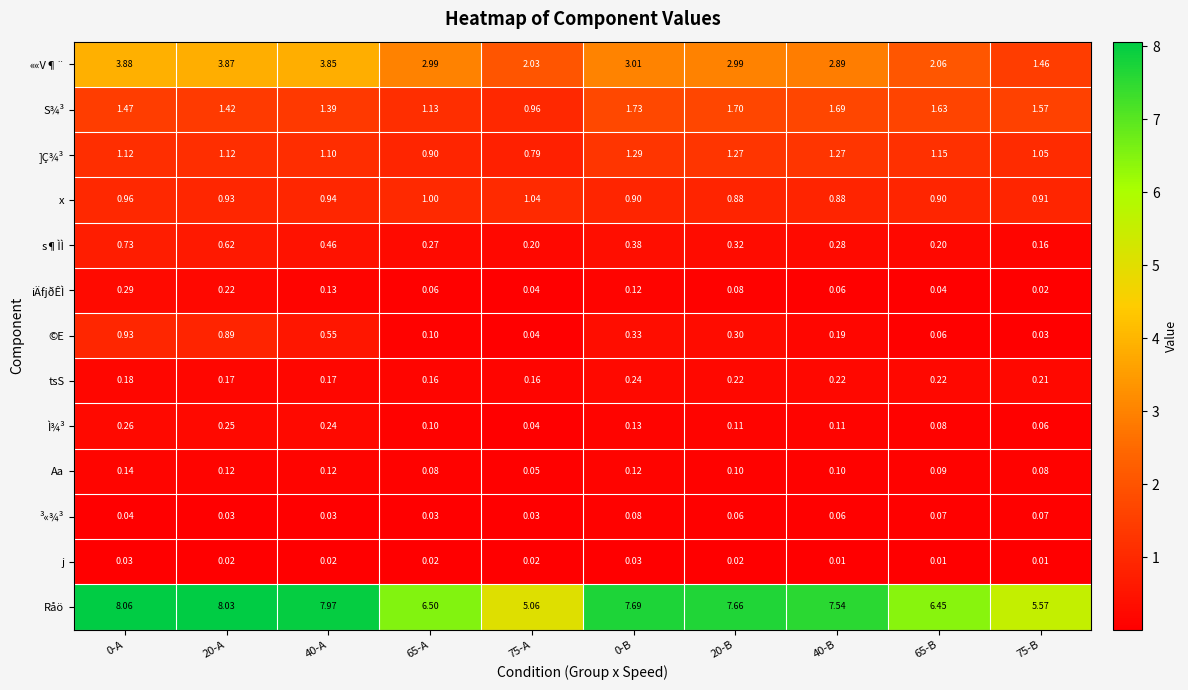

Is the value of ««V¶¨ at 75-B greater than the value of x at 75-A?

Yes